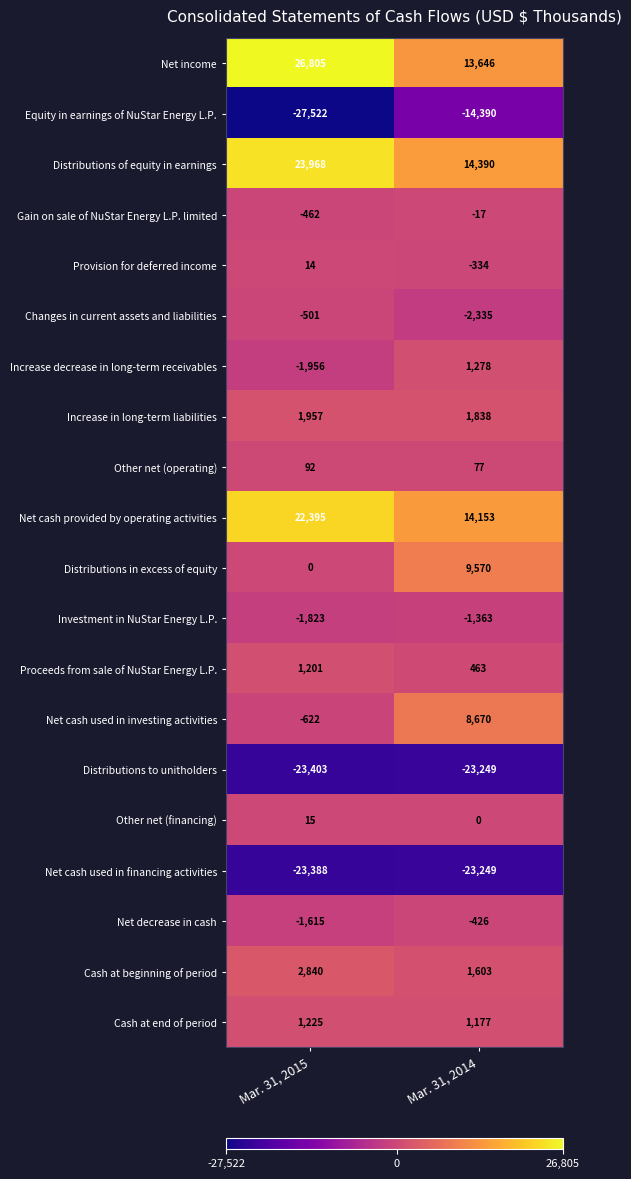

What is the difference between the highest and lowest values at Mar. 31, 2014?

37639